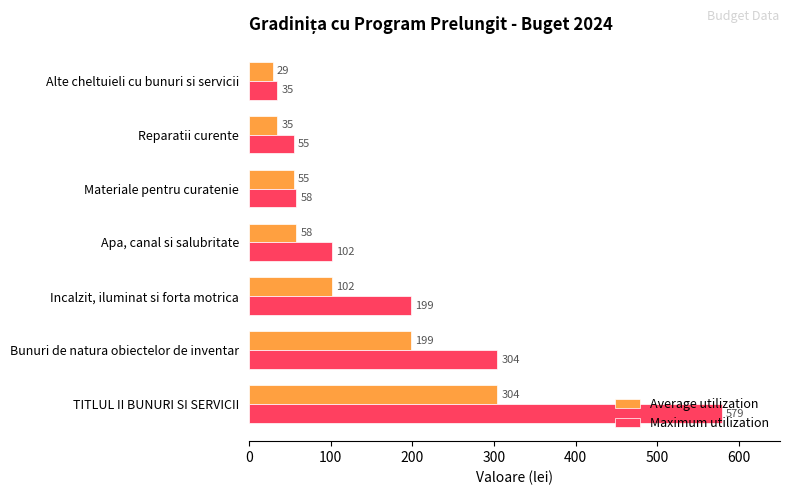

Which series changed the most between Bunuri de natura obiectelor de inventar and Materiale pentru curatenie?

Maximum utilization